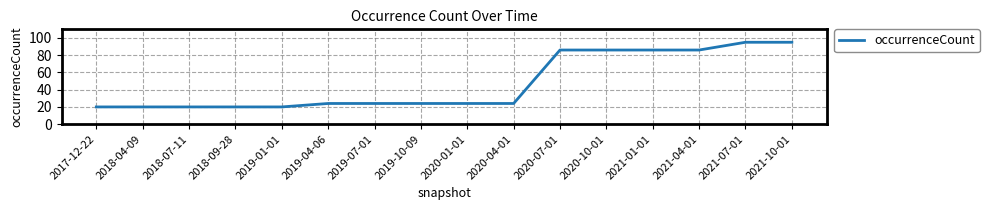

What is the change in value from 2019-01-01 to 2019-10-09?

+4